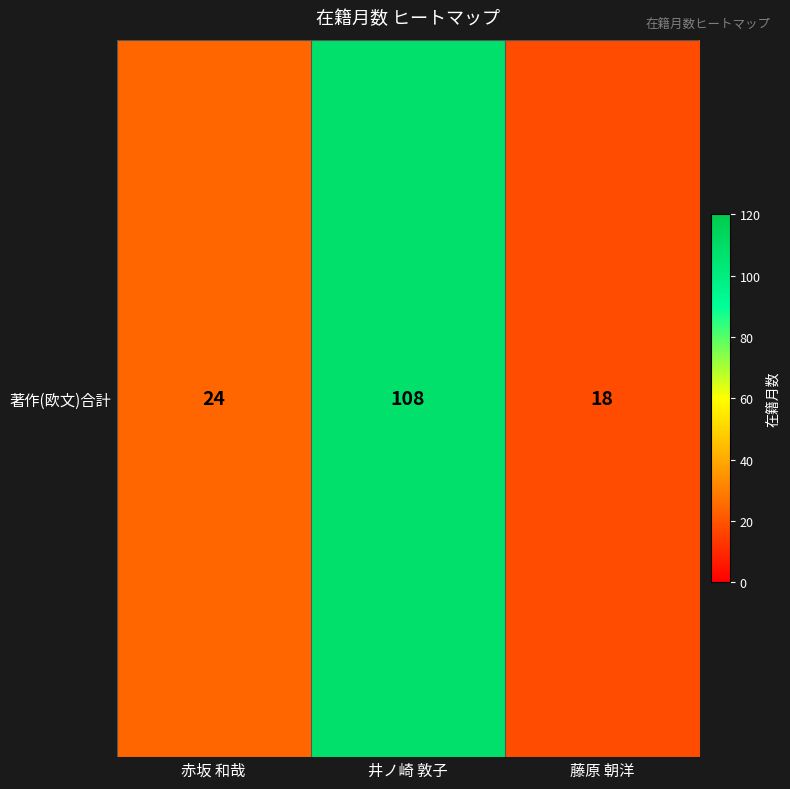

At which label is the value closest to 63?

赤坂 和哉